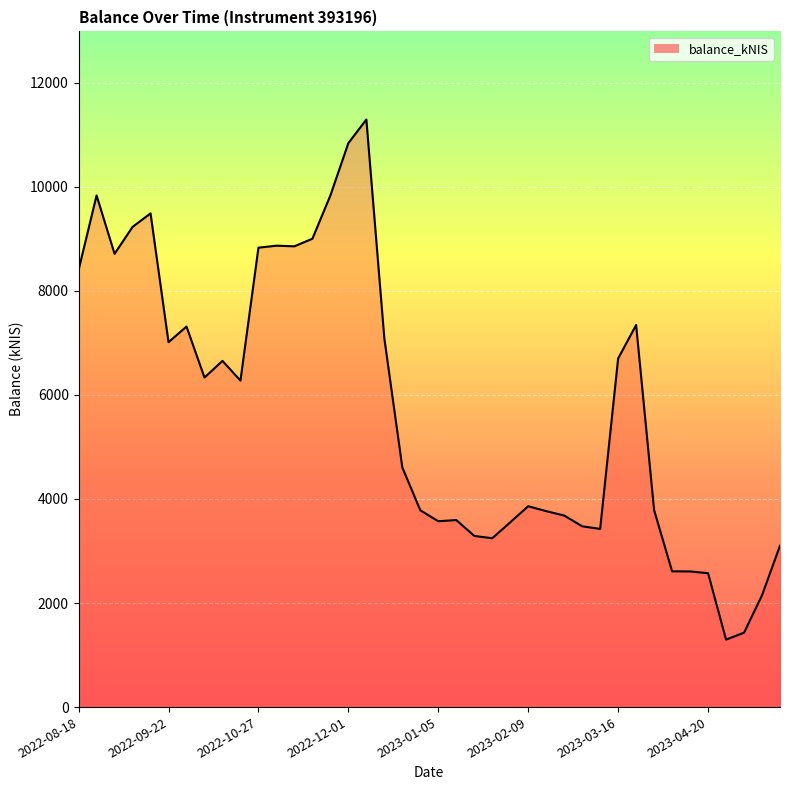

What is the difference between the maximum and minimum values?

9996.1